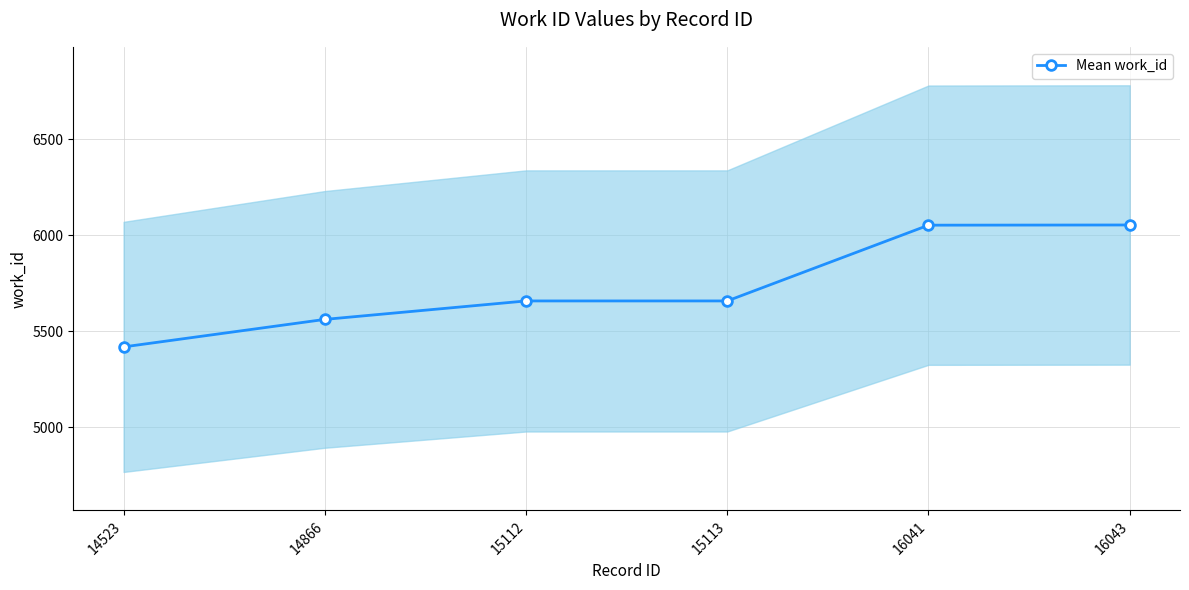

How many lines are shown in the chart?

1